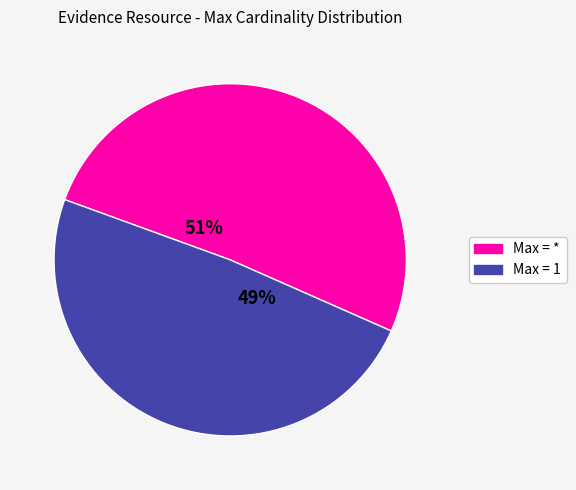

To the nearest percent, what is the average slice percentage?

50%